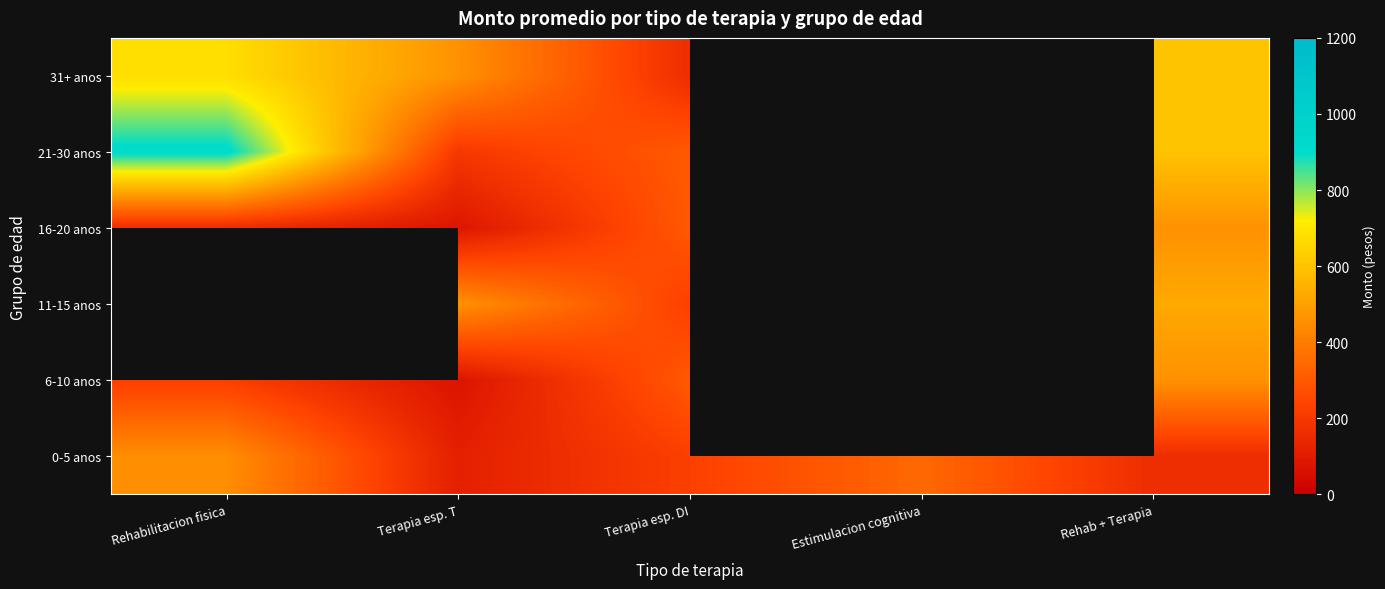

At which category is the sum across all series the highest?

Rehab + Terapia